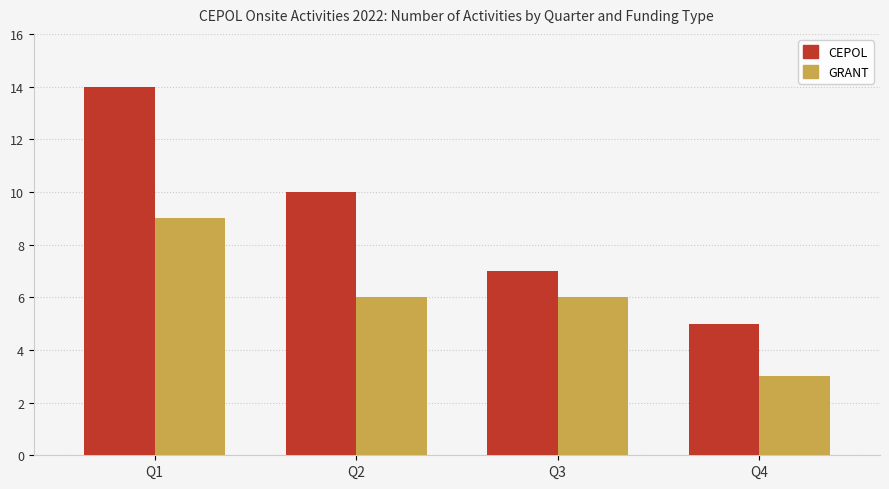

How many series are shown in this chart?

2